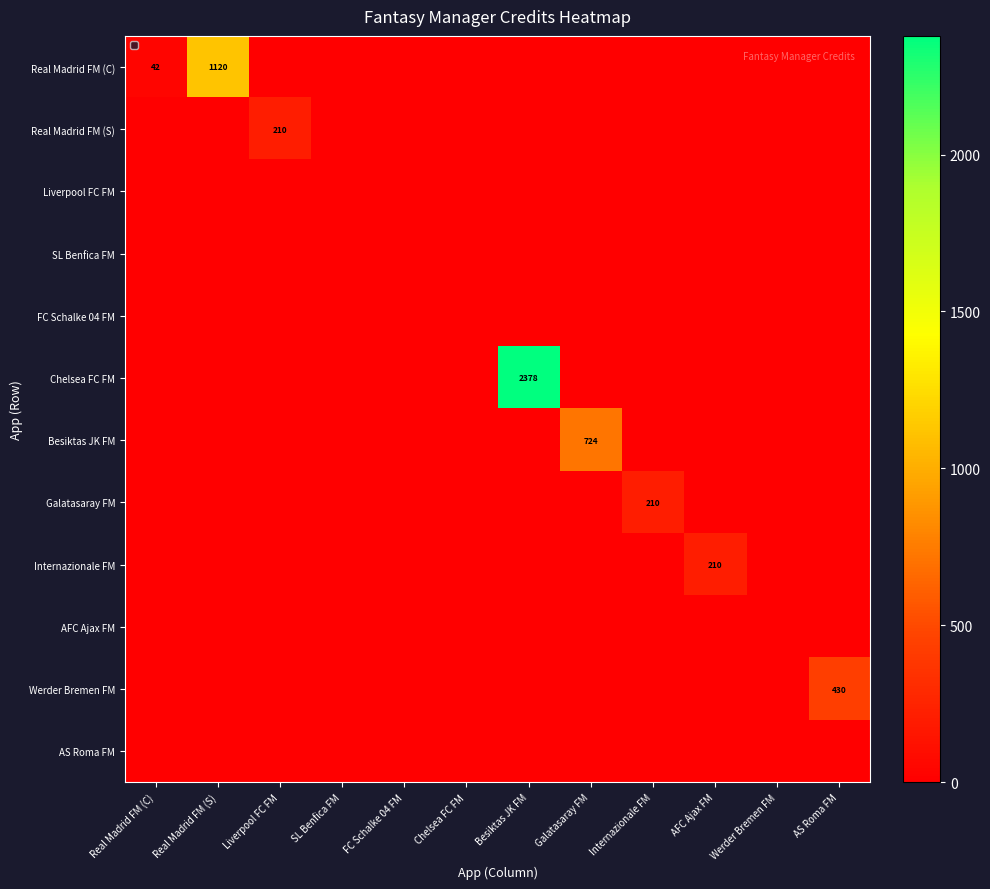

How many data points does each series have?

12